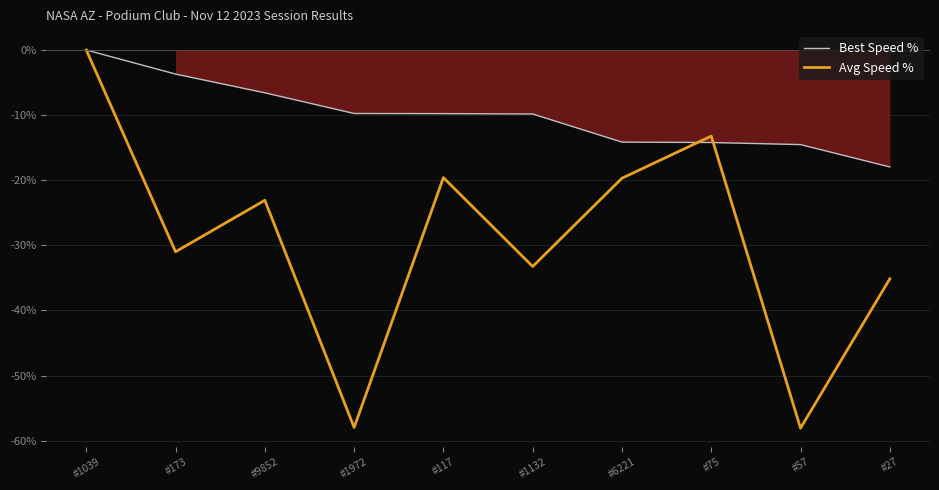

The Best Speed % series shows -3.7 at #173. True or false?

True